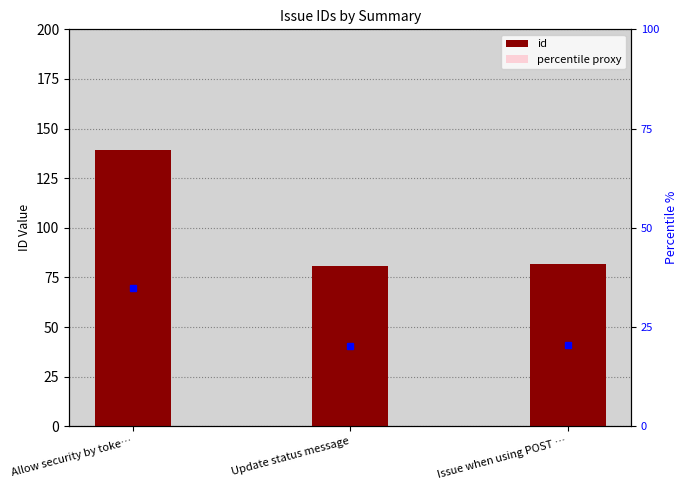

What is the lowest value of the percentile proxy series?

32.4